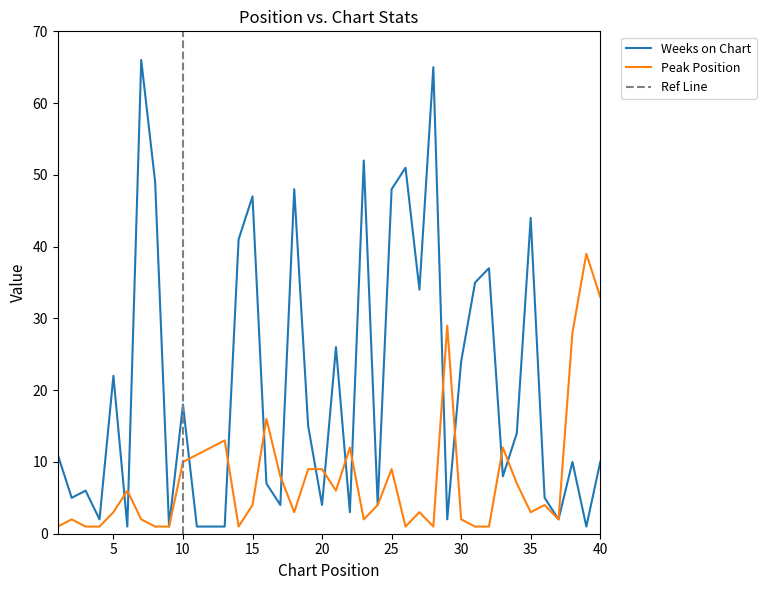

What is the approximate value of Weeks on Chart at 21, to the nearest 5?

25